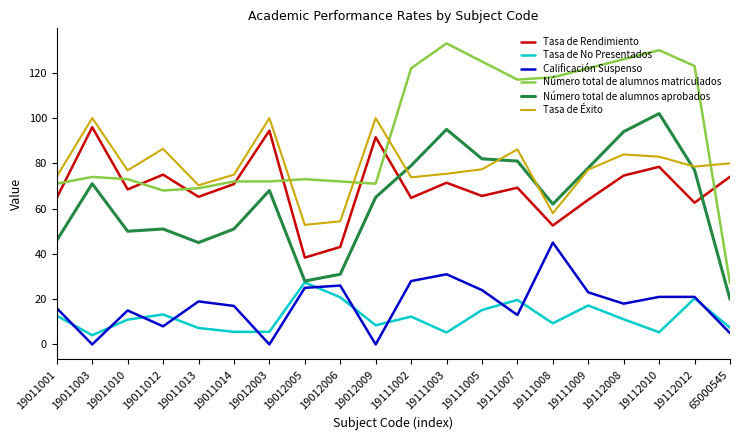

Which series has the widest spread of values?

Número total de alumnos matriculados